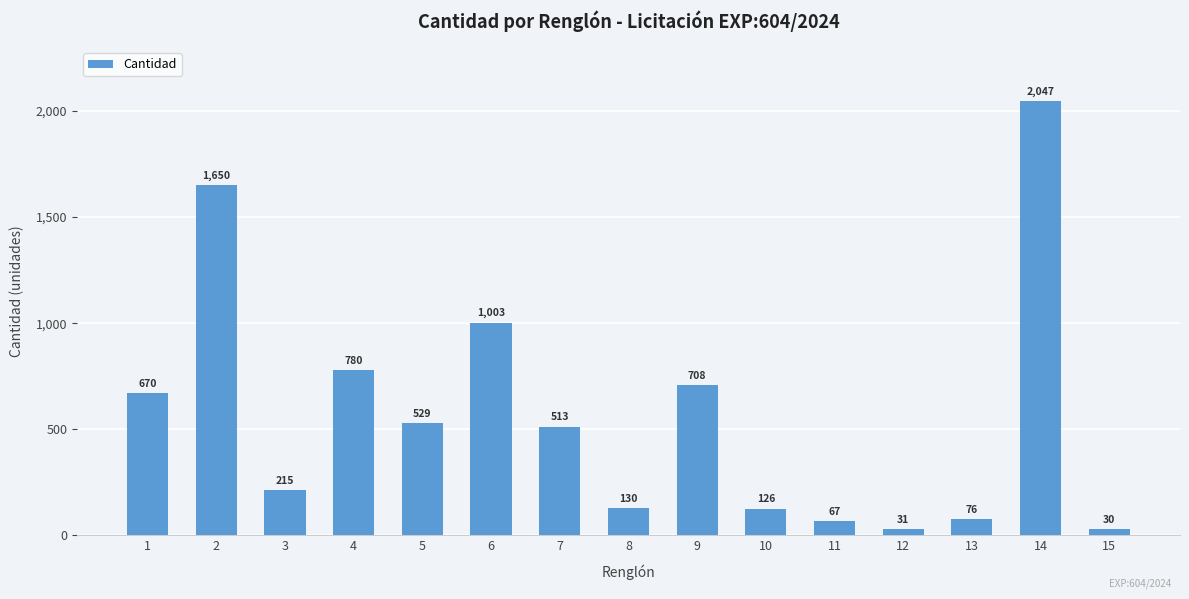

Is it true that the value at 10 is 126?

True